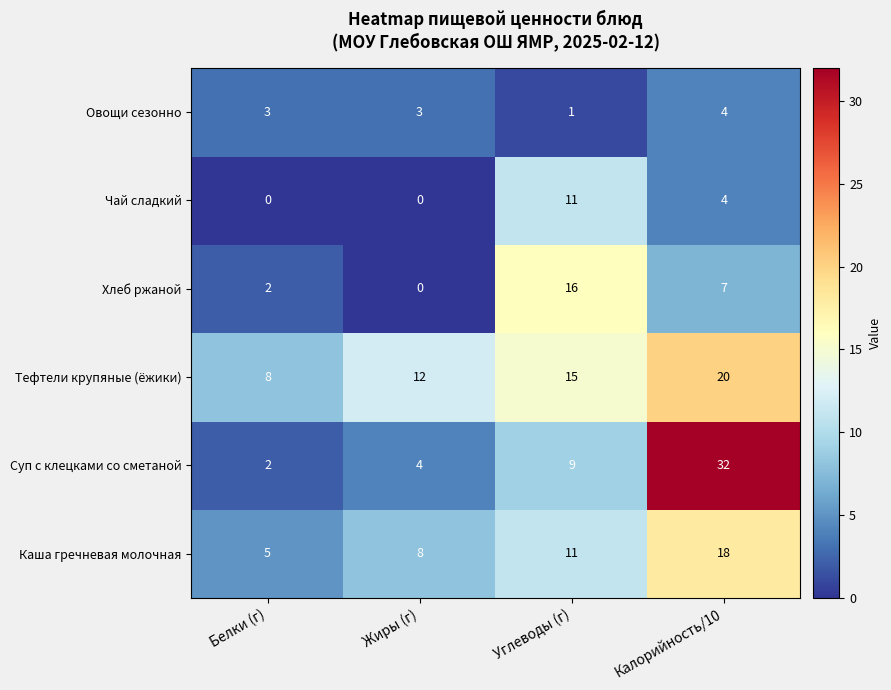

Which series has the widest spread of values?

Суп с клецками со сметаной